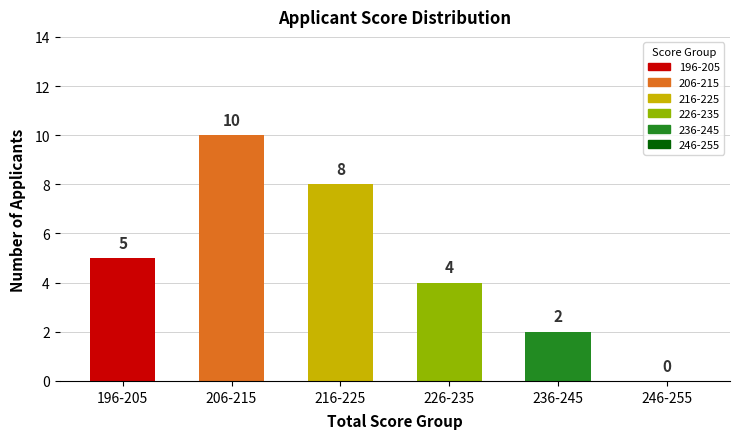

At which label is the value closest to 5?

196-205